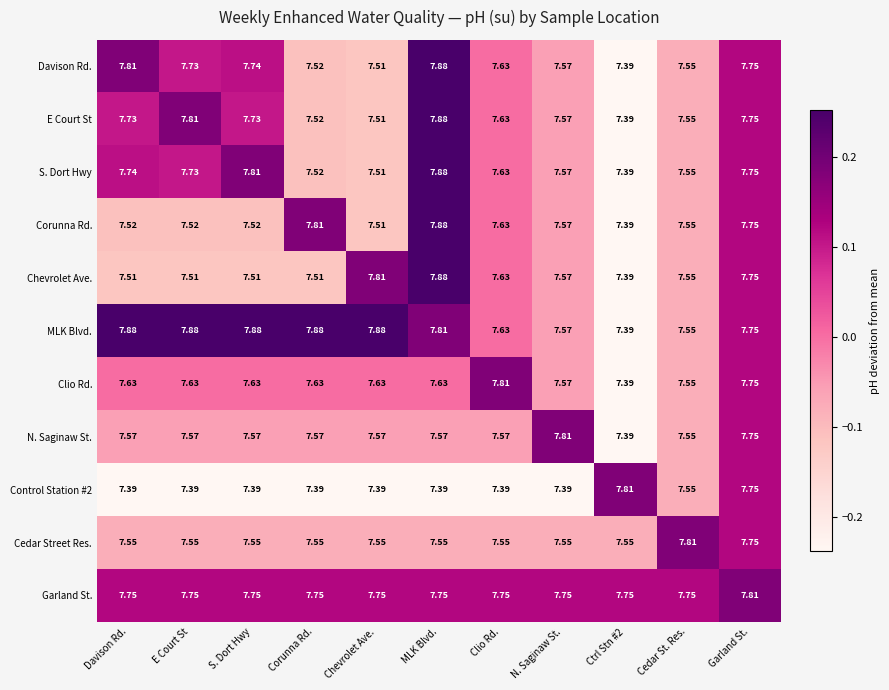

What is the total value across all series at E Court St?

84.1